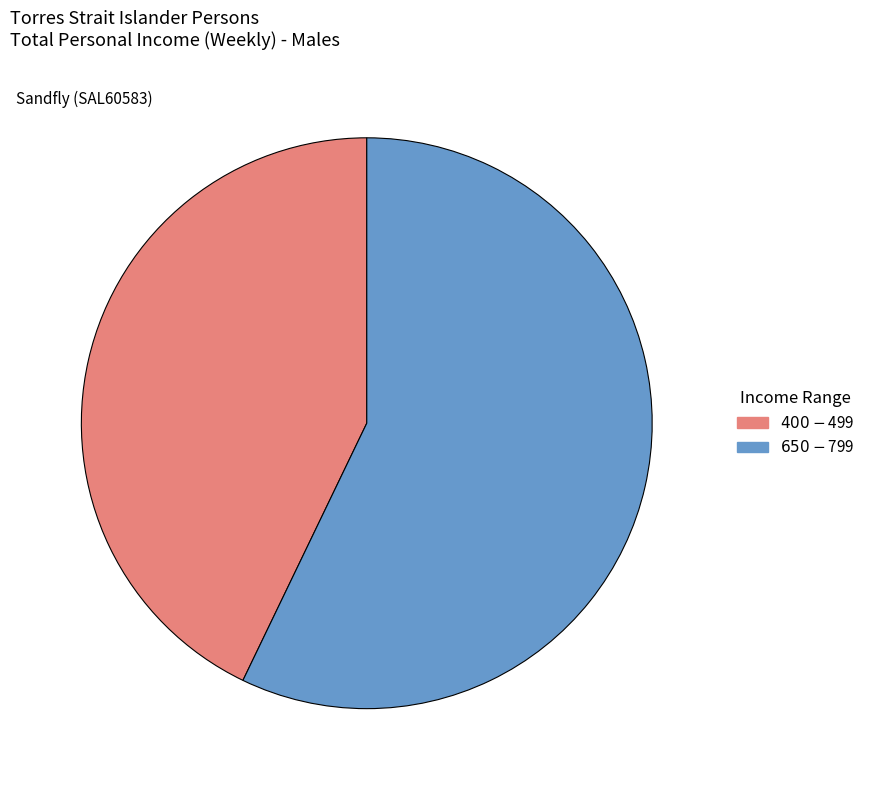

Is there any slice that represents more than half of the pie?

Yes